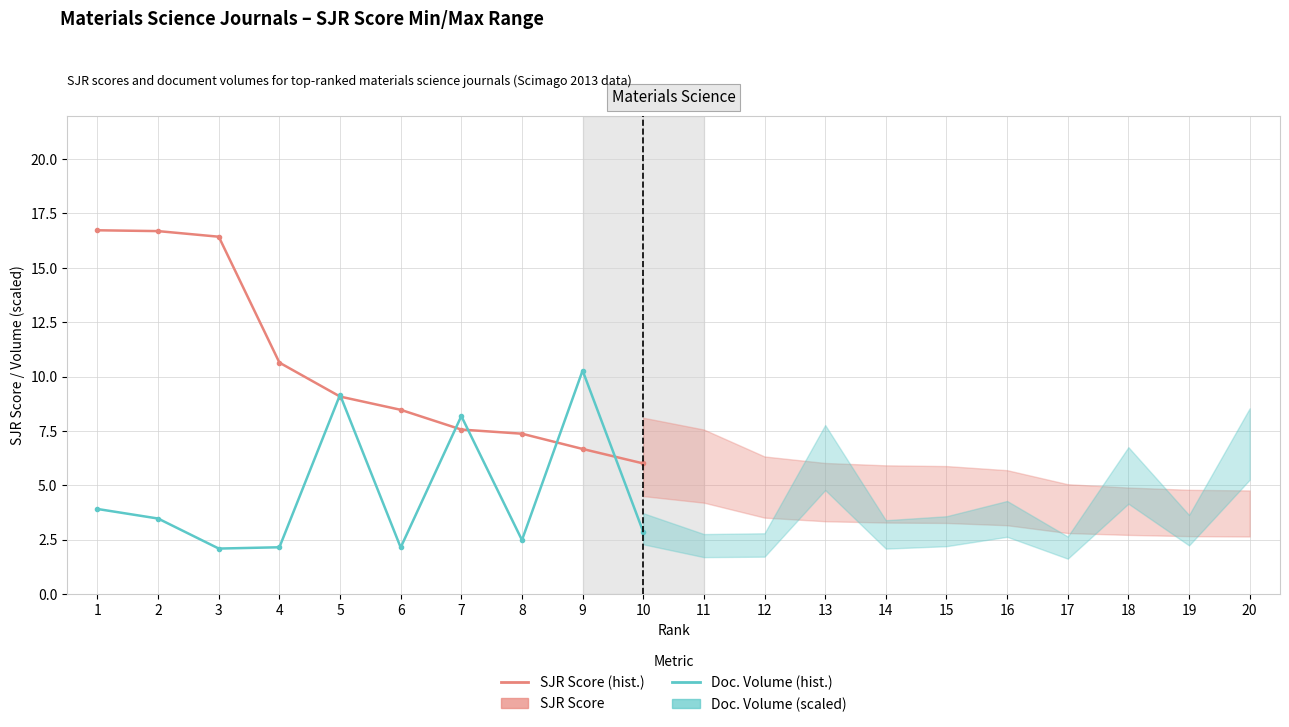

Between which two adjacent categories do SJR Score and Doc. Volume (scaled) first intersect?

4 and 5